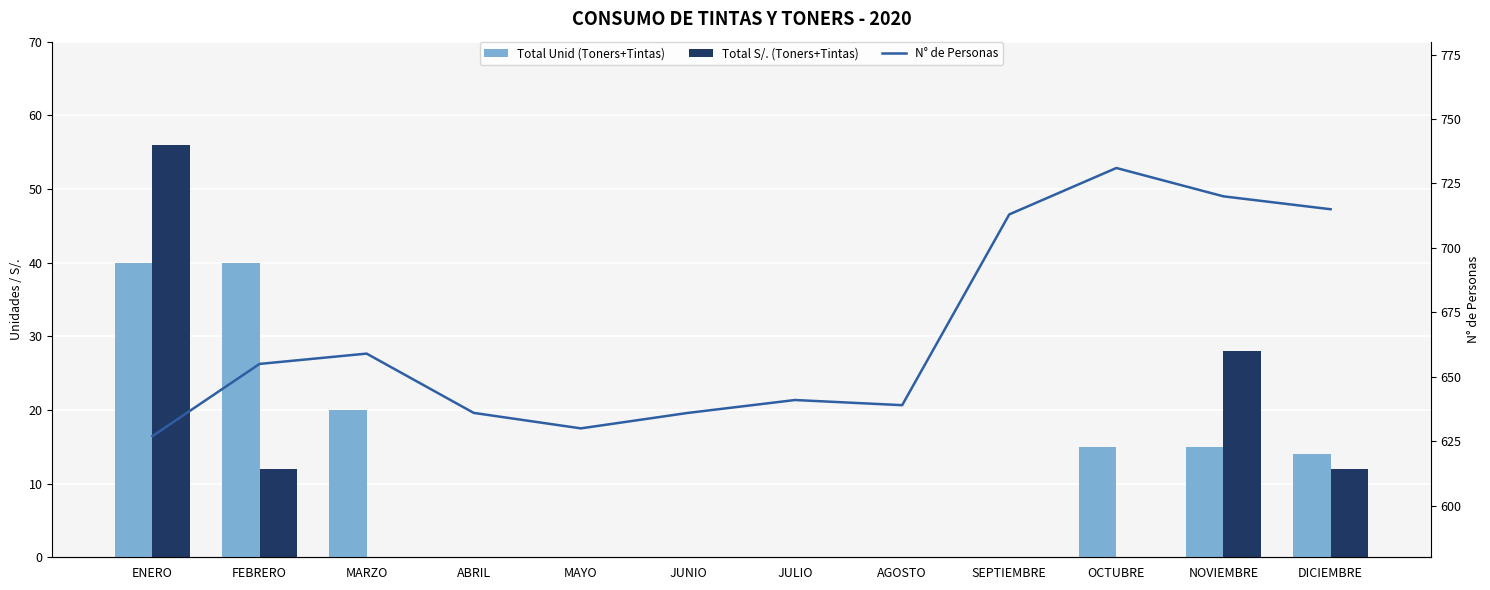

What is the maximum value for Total Unid (Toners+Tintas)?

40